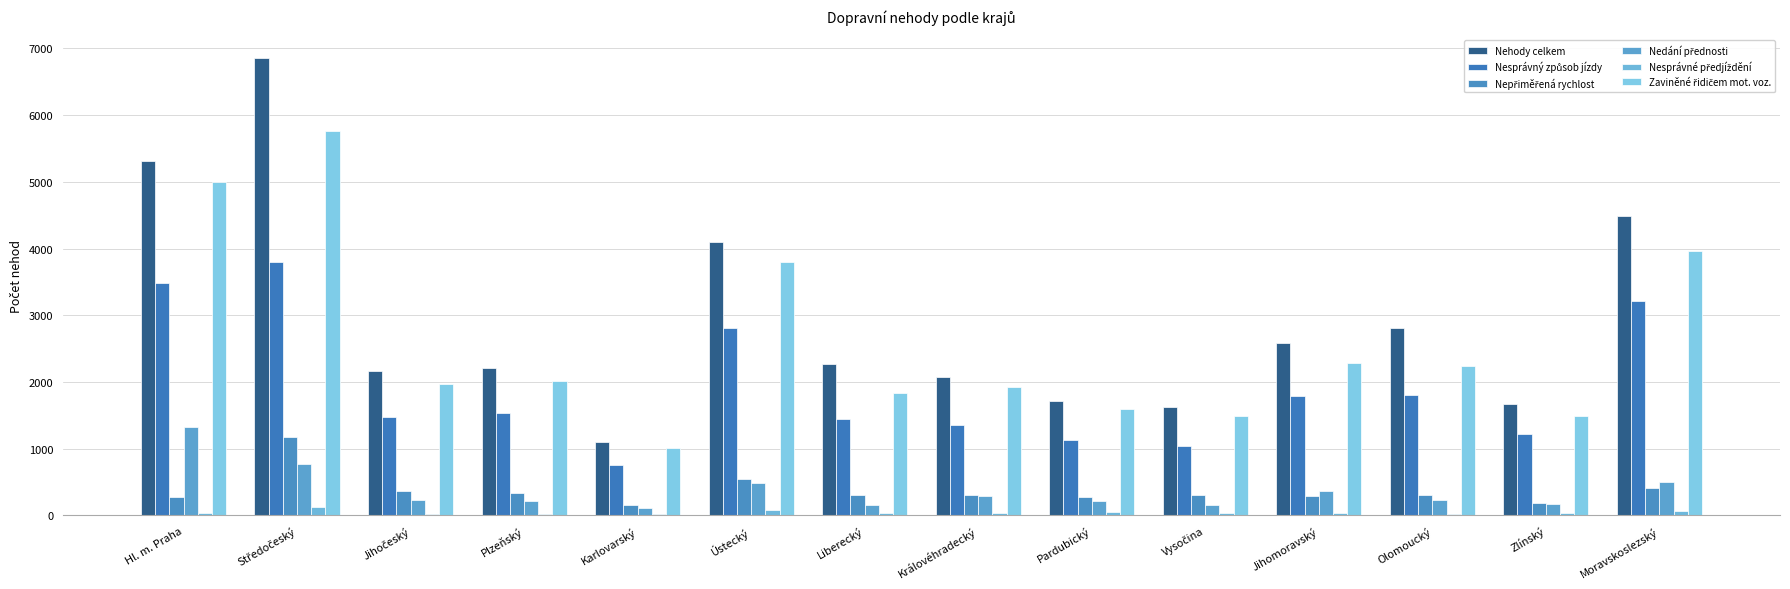

What is the label of the 12th bar from the right?

Jihočeský